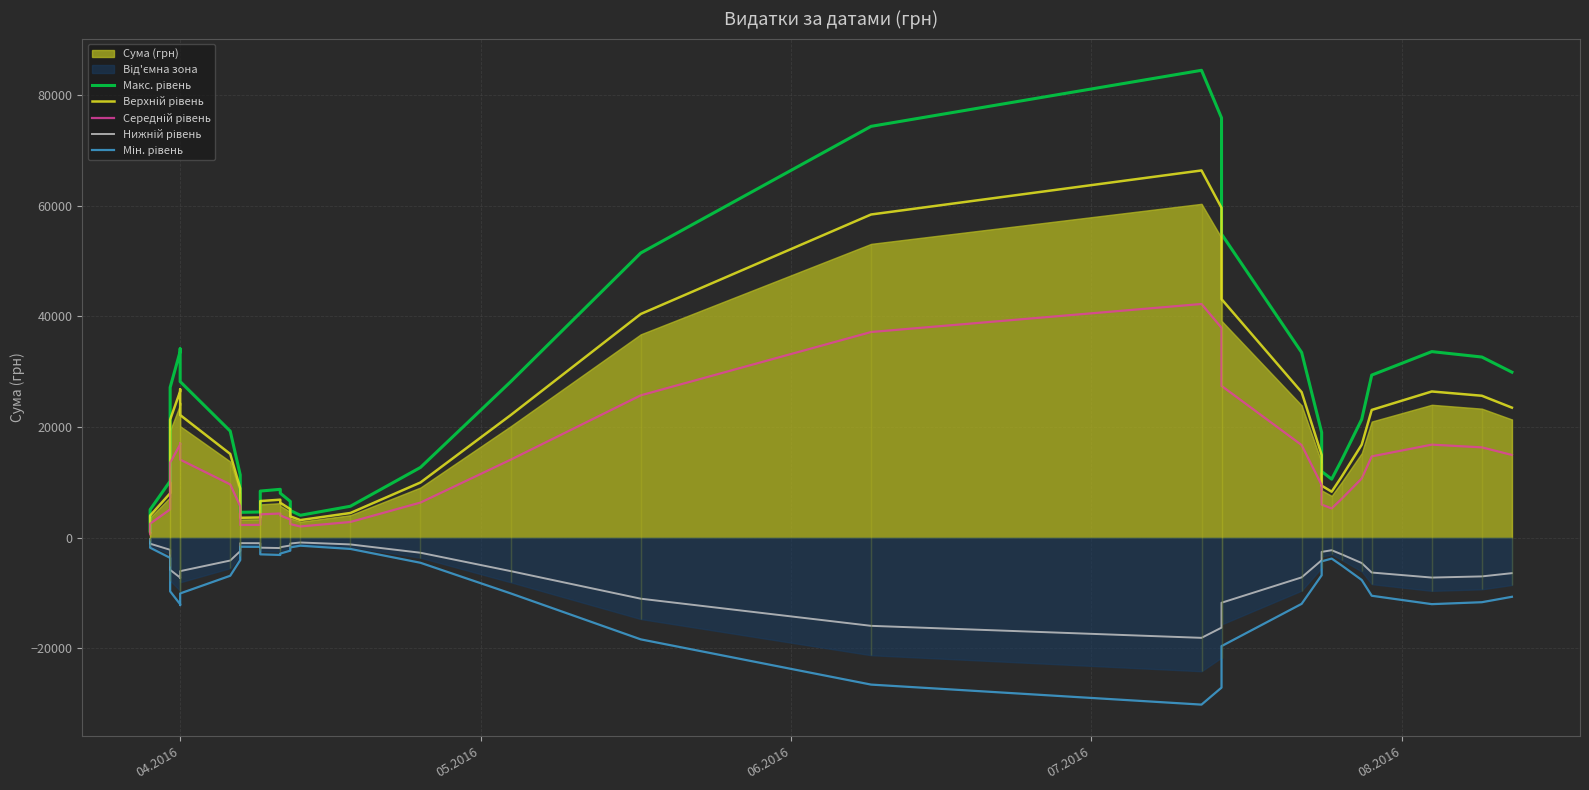

Which series has the largest total across all categories?

Макс. рівень